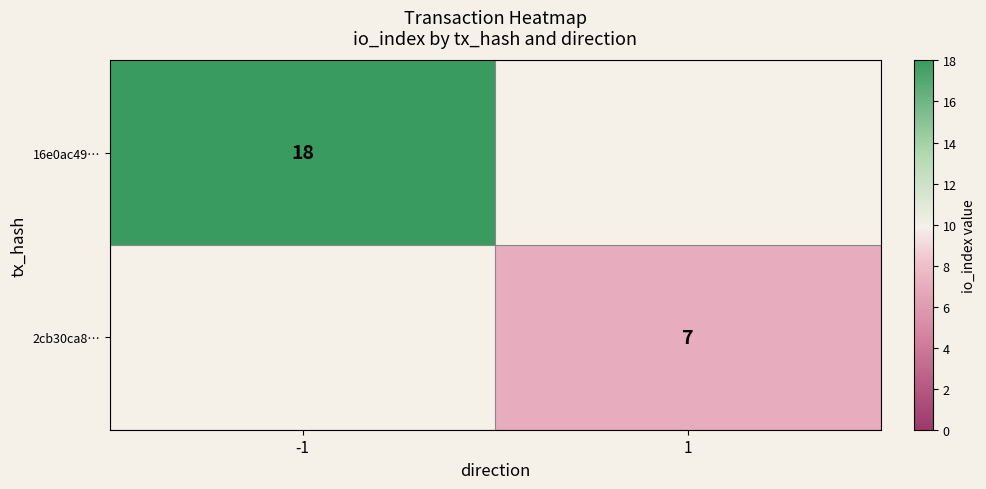

True or false: 2cb30ca8… has a value of 12 at 1.

False